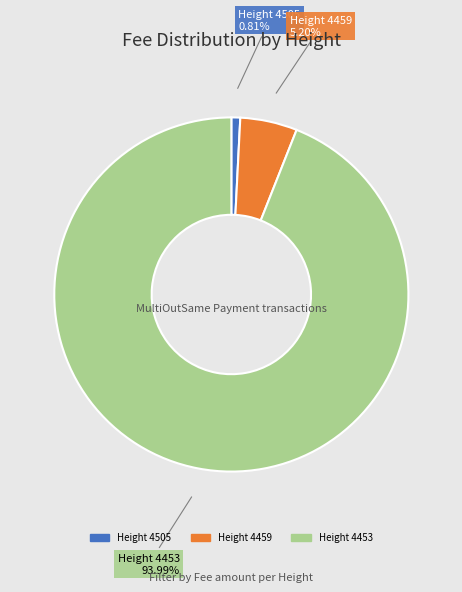

Is there any slice that represents more than half of the pie?

Yes